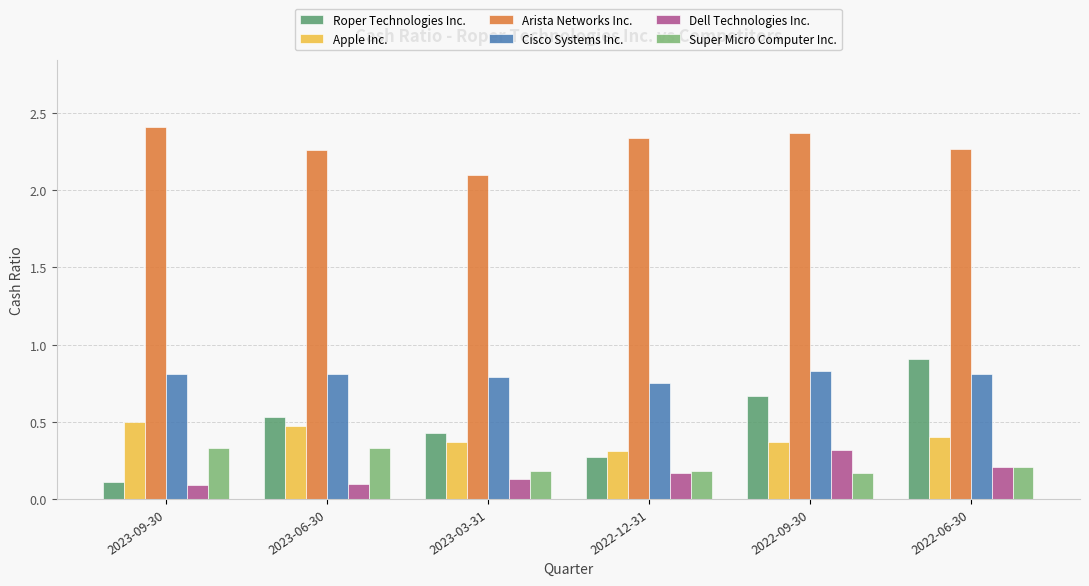

What is the difference between the Roper Technologies Inc. values at 2023-09-30 and 2022-09-30?

0.6